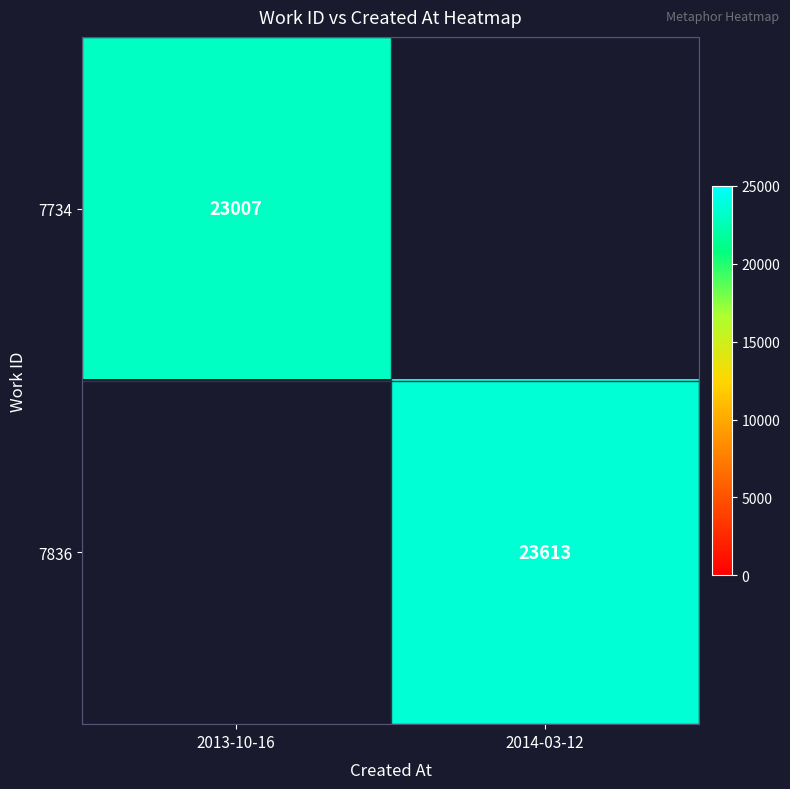

Is it true that 7836 equals 36186 at 2014-03-12?

False